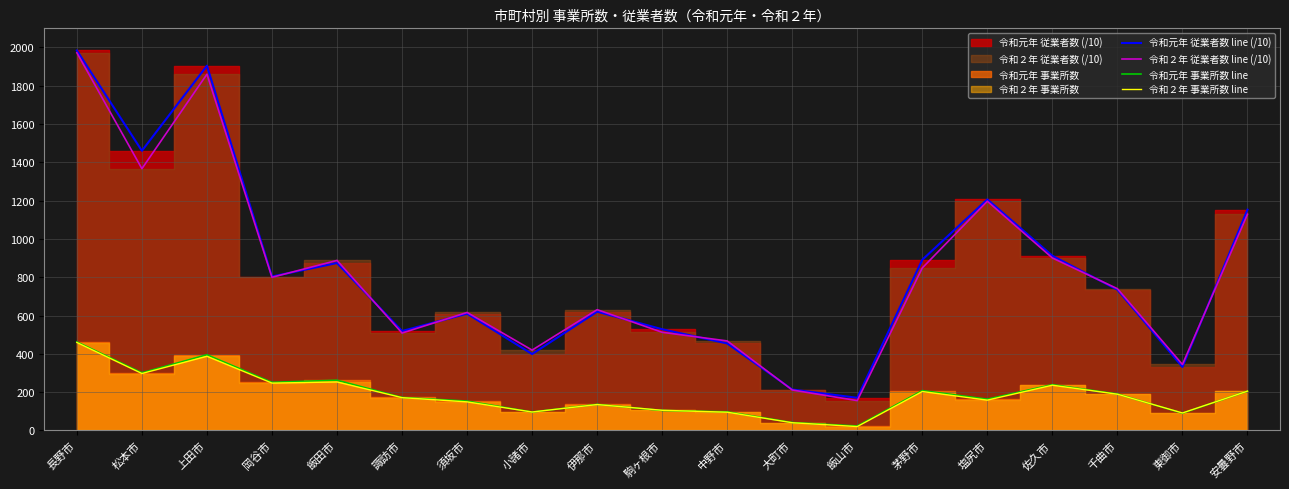

True or false: 令和元年 事業所数 line and 令和元年 従業者数 line (/10) intersect in this chart.

False